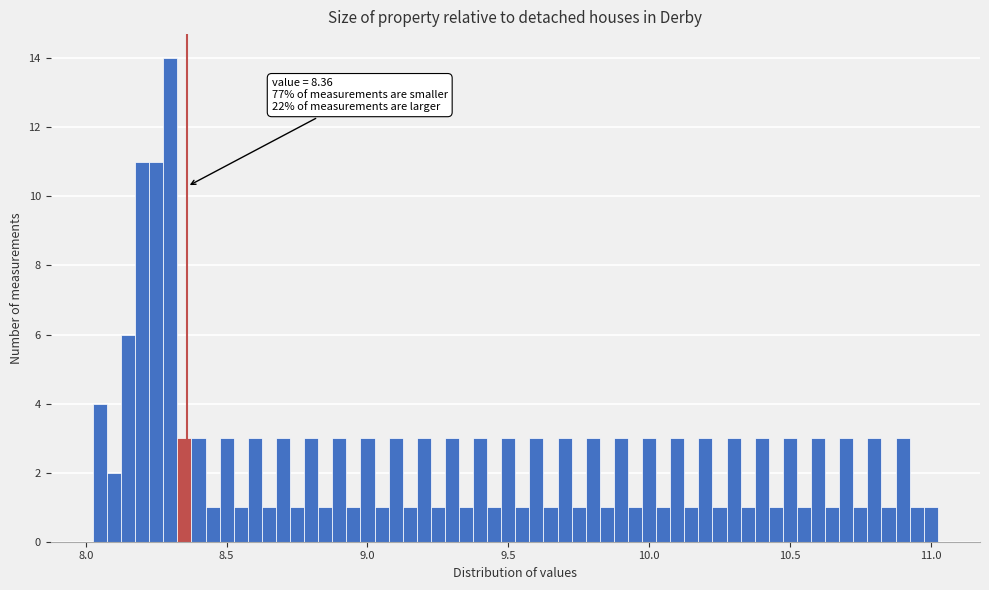

Around what value on the x-axis is the tallest bar? Give the approximate position of its centre, as read against the axis.

8.30